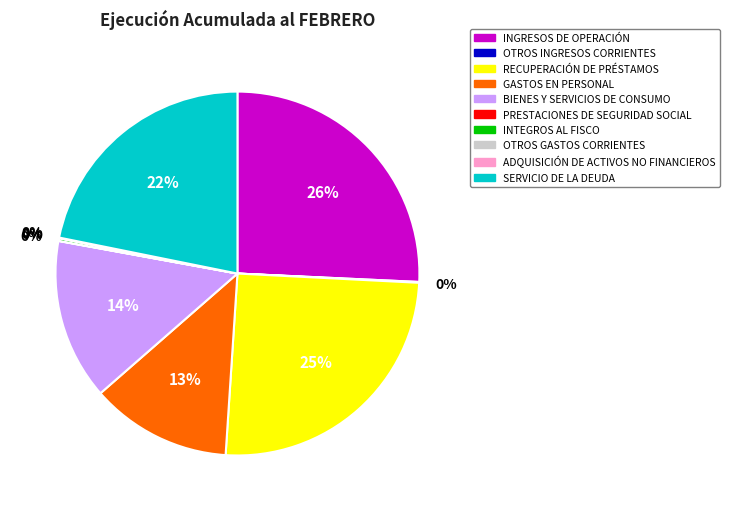

Does any single category account for the majority?

No